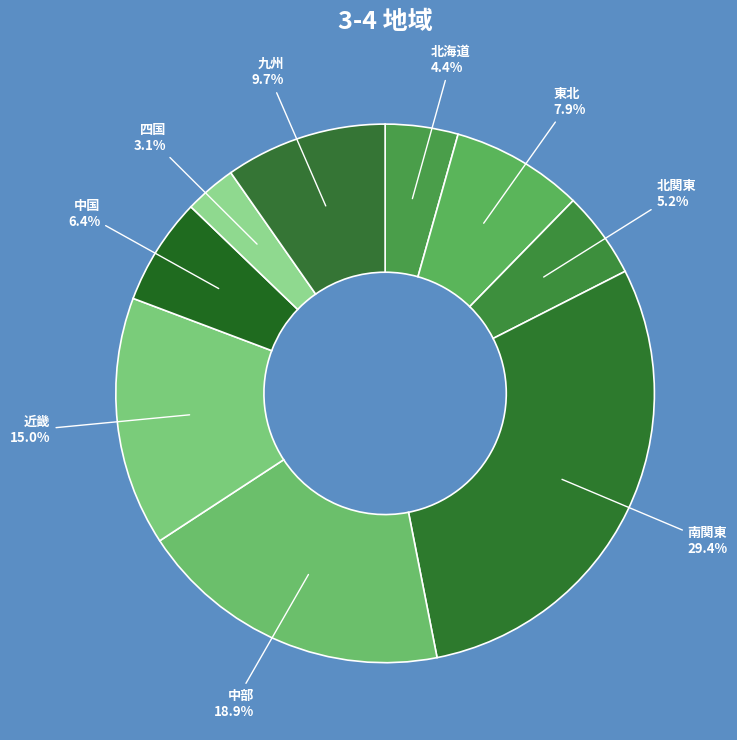

Which category has the smallest portion of the pie?

四国